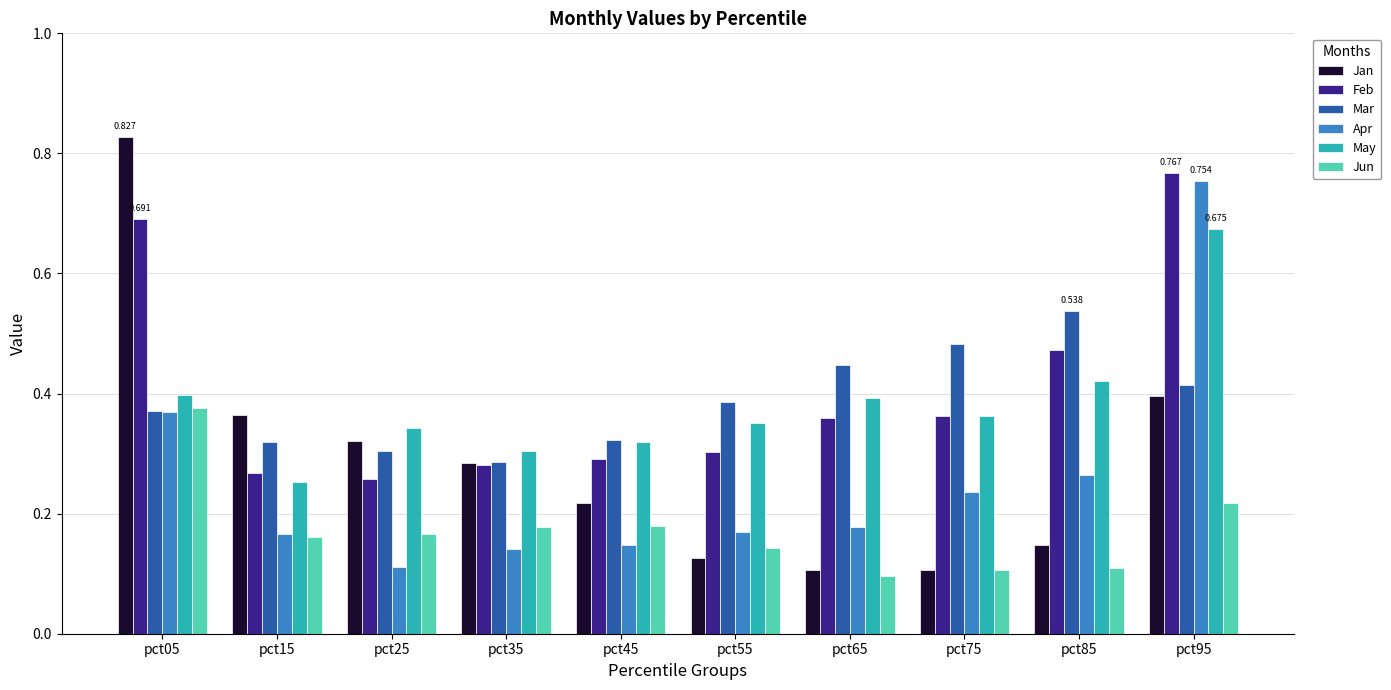

Between pct05 and pct65, which series saw the biggest shift?

Jan